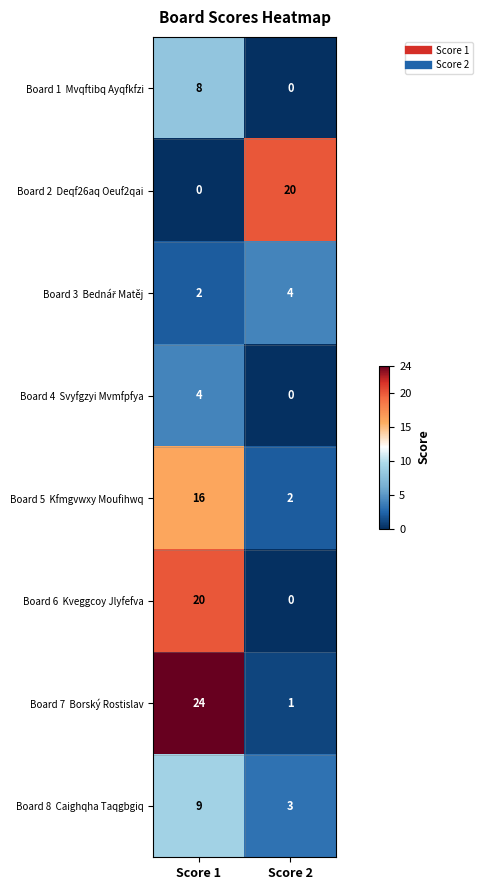

What is the difference between the highest and lowest values at Score 2?

20